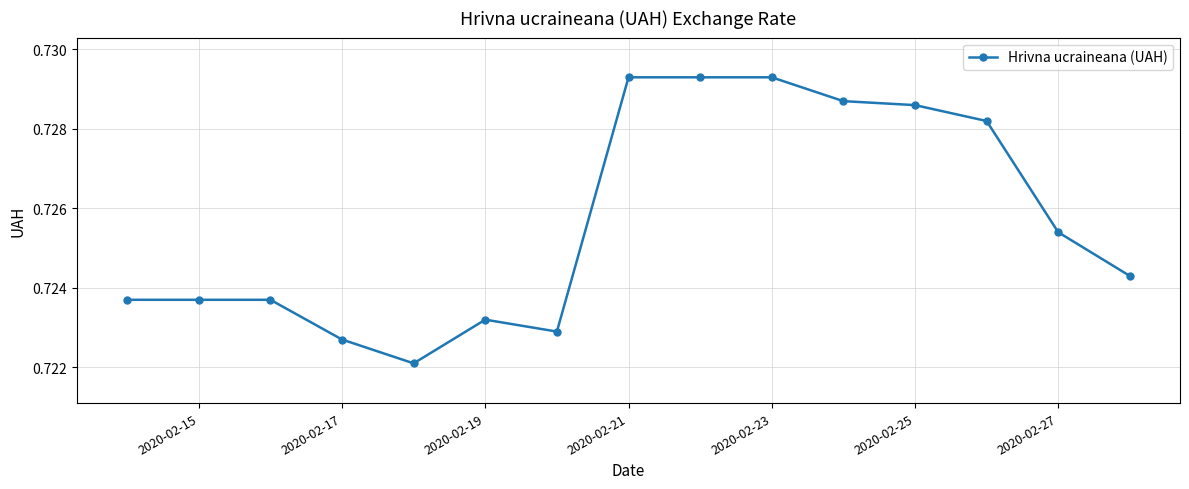

What is the sum of all values?

10.9